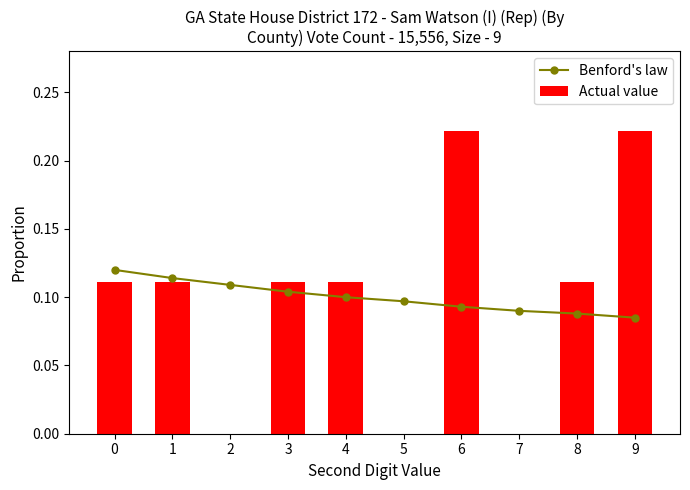

How many values in the Actual value series exceed 0?

7